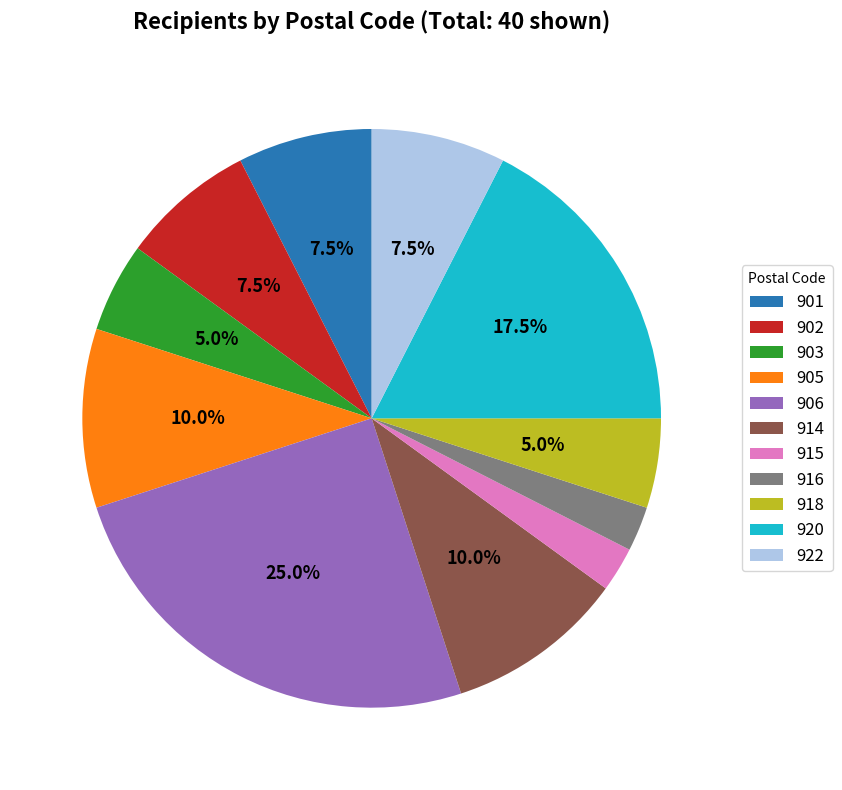

Which category has the biggest portion of the pie?

906